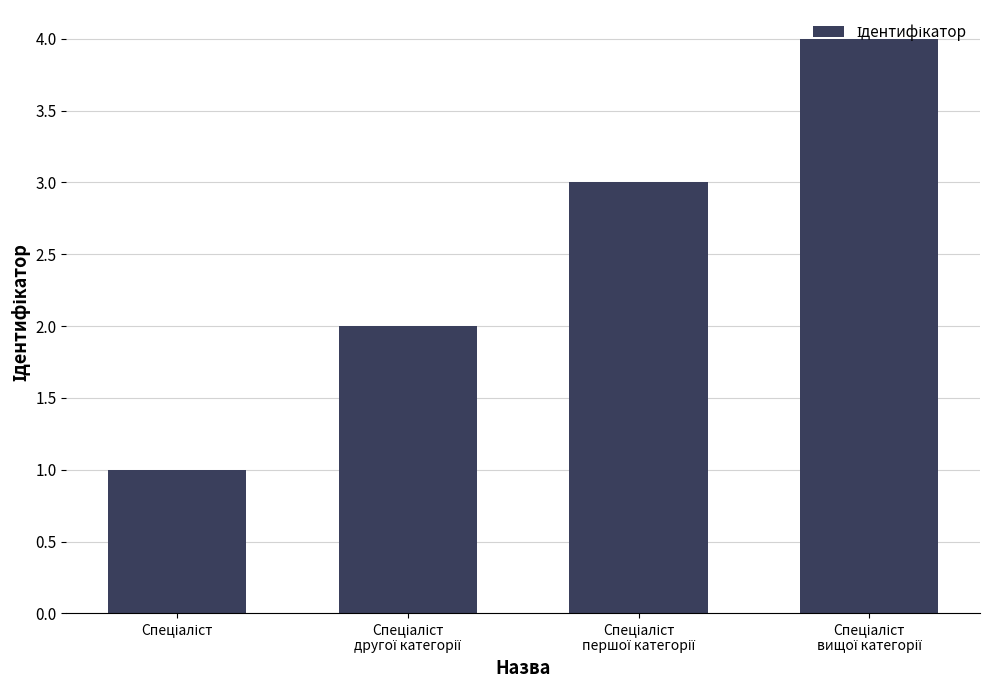

What is the sum of all values?

10